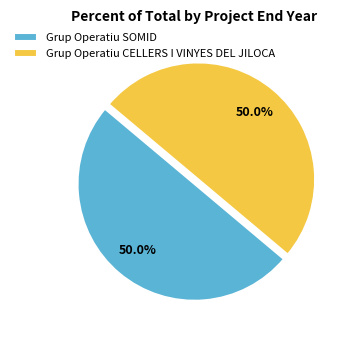

Combined, do Grup Operatiu SOMID and Grup Operatiu CELLERS I VINYES DEL JILOCA account for over 50%?

Yes